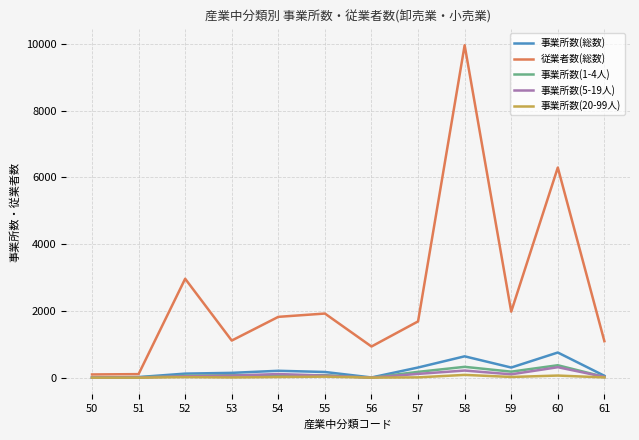

What is the greatest value displayed?

9956